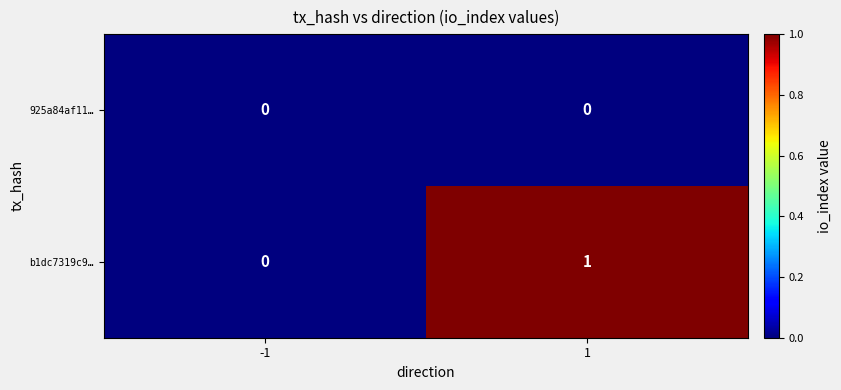

Reading left to right, transcribe all the data shown in this chart.

925a84af11…: -1=0	1=0
b1dc7319c9…: -1=0	1=1